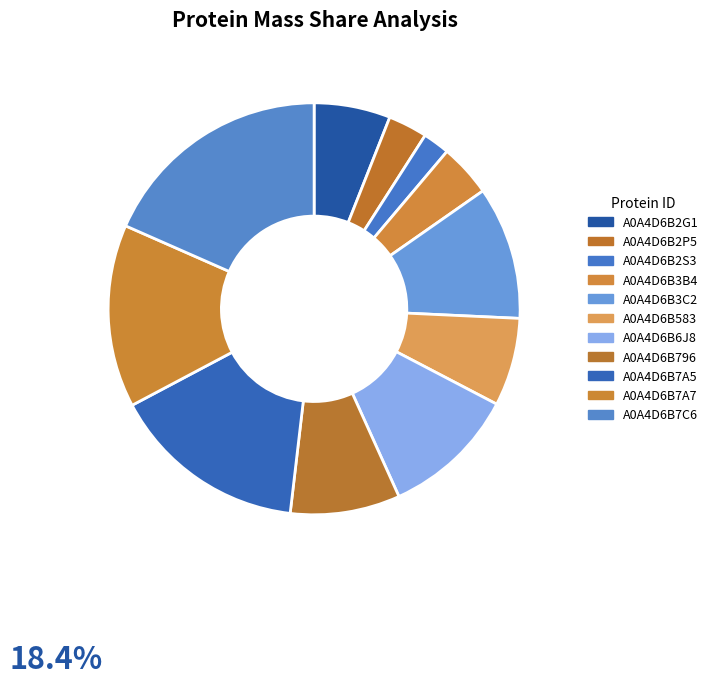

How many segments does this pie chart have?

11